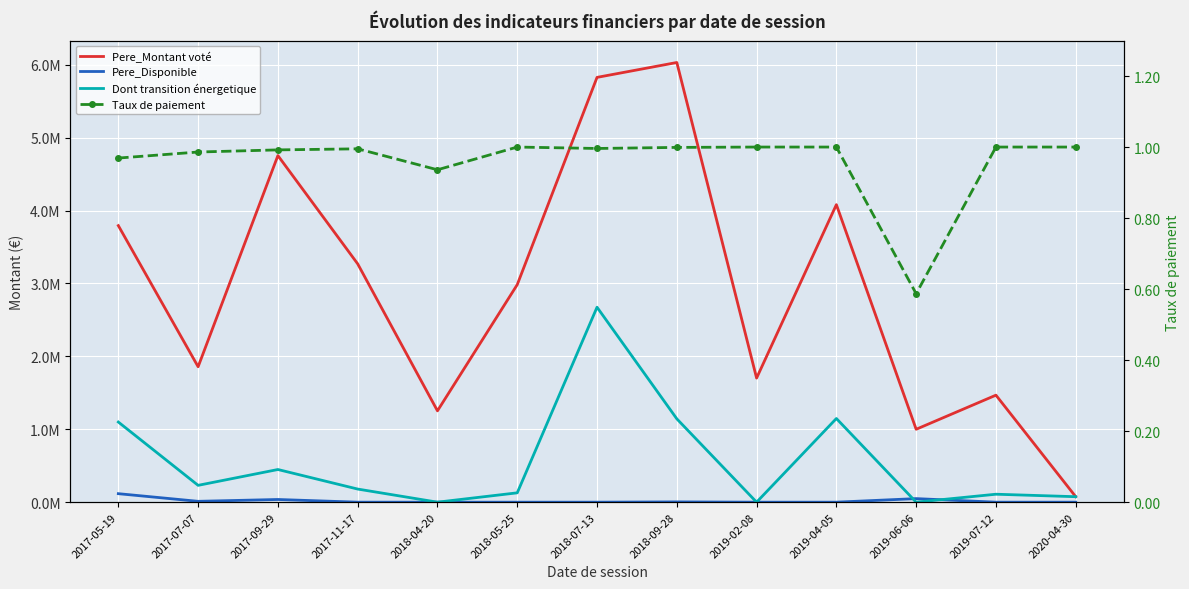

Reading left to right, what are all the values shown in this chart?

Pere_Montant voté: 3794000.0	1858000.0	4755000.0	3269640.0	1253000.0	2984160.2	5827739.0	6032000.0	1702445.0	4081774.1	1000000.0	1468000.0	74992.5
Pere_Disponible: 116504.1	11610.8	36756.2	0.0	0.0	0.0	0.0	3723.6	0.0	0.0	48772.2	0.0	0.0
Dont transition énergetique: 1099340.0	230830.0	448025.0	179825.0	0.0	128117.0	2674565.0	1143256.0	0.0	1147876.0	0.0	109010.0	75000.0
Taux de paiement: 1.0	1.0	1.0	1.0	0.9	1.0	1.0	1.0	1.0	1.0	0.6	1.0	1.0